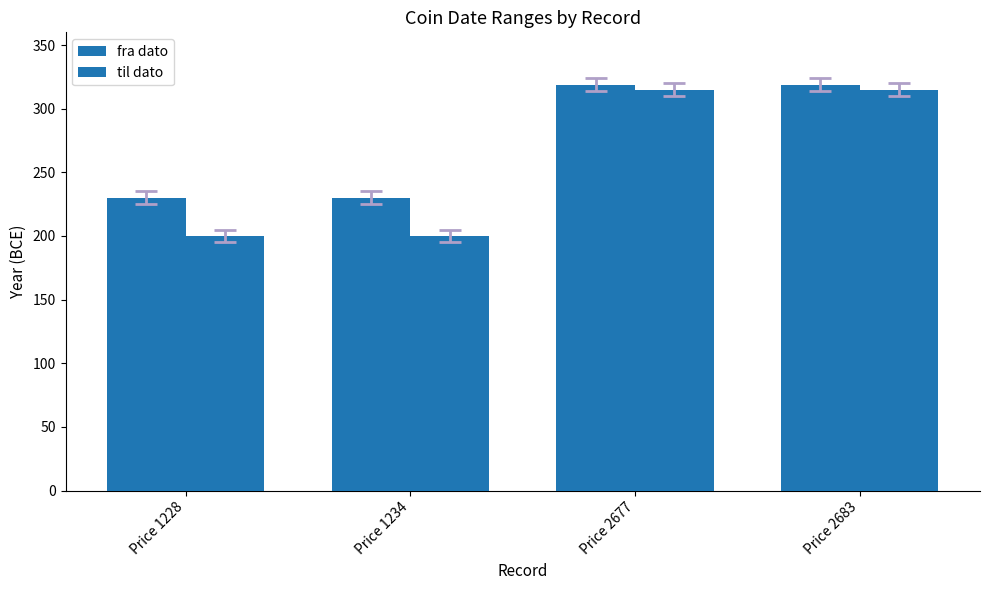

Which category has the highest value across all series?

Price 2677